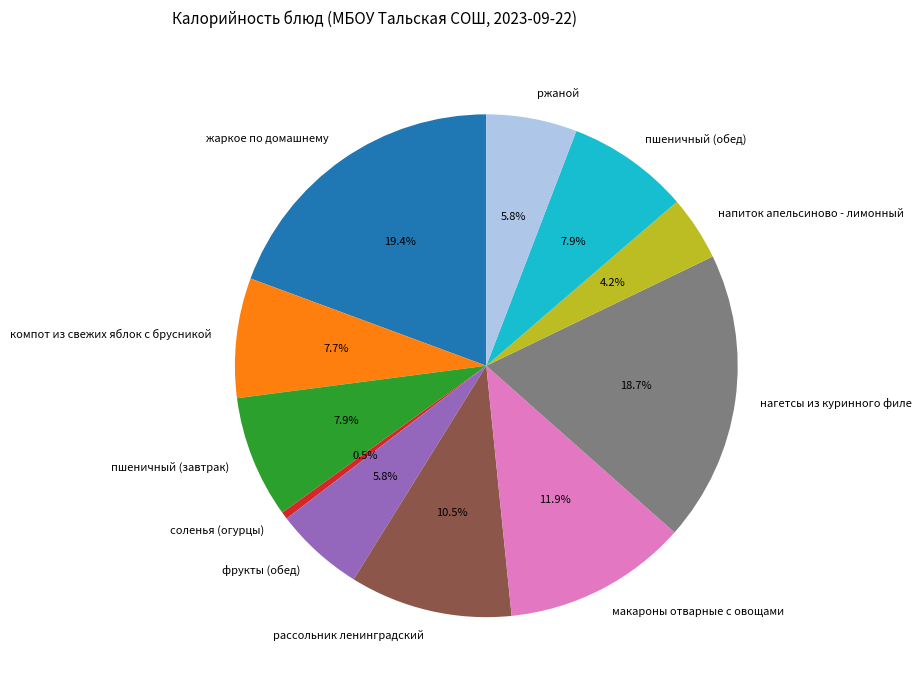

Which slice is the smallest?

соленья (огурцы)